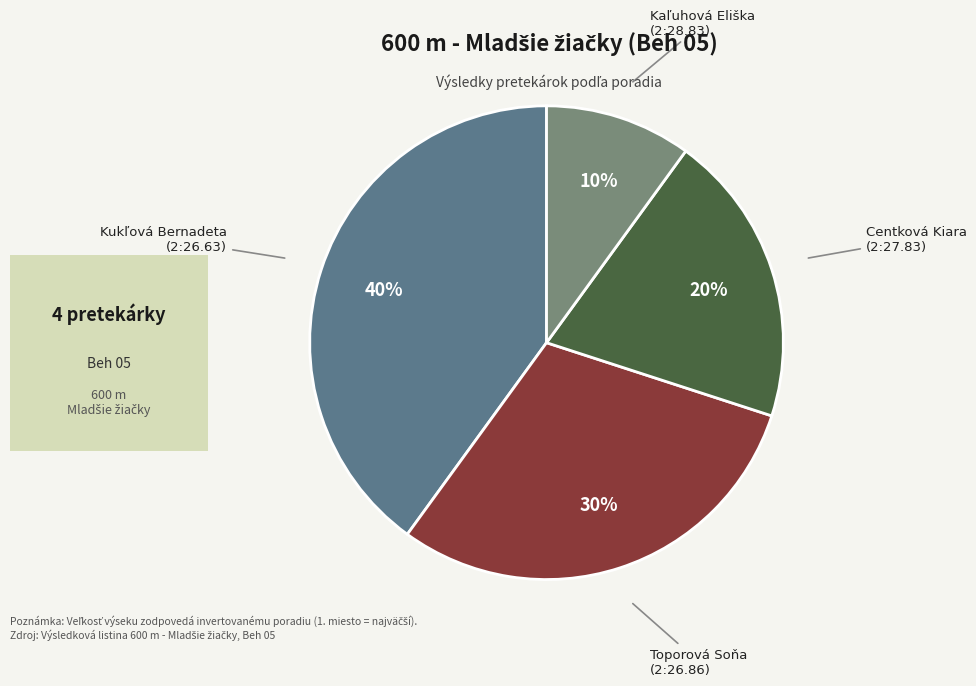

Does Centková Kiara represent more than half of the total?

No